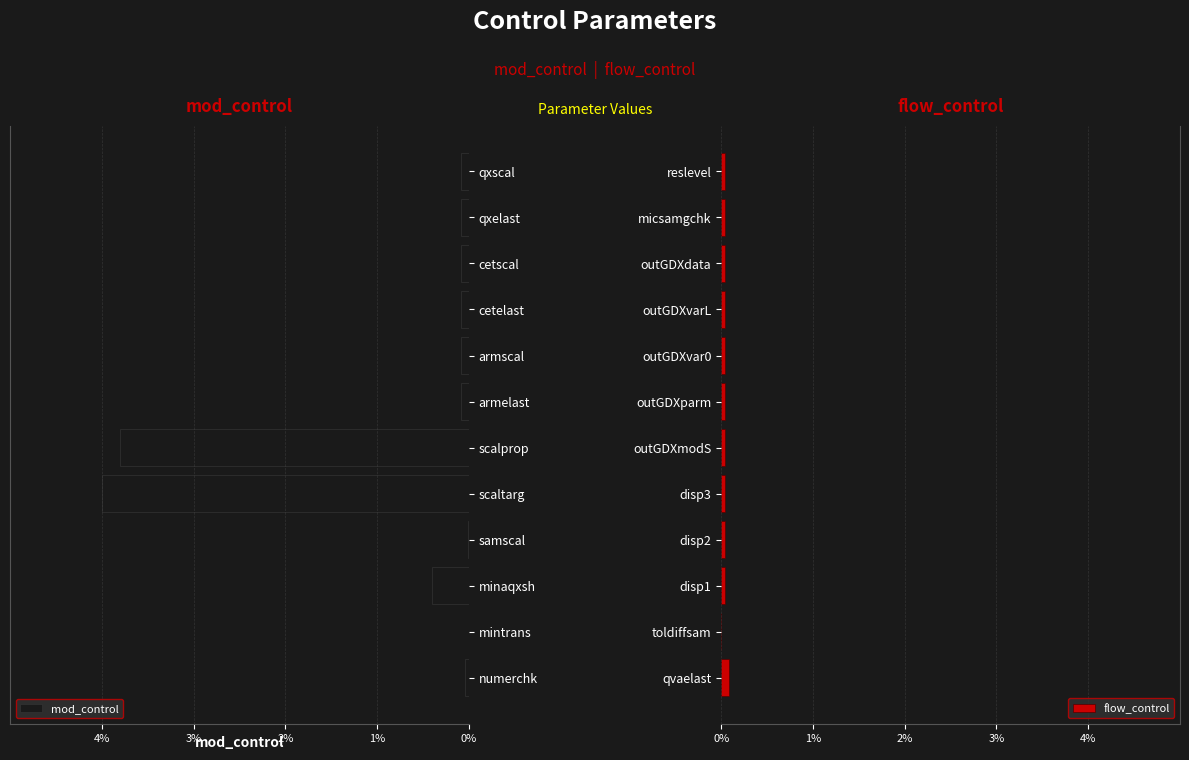

How many distinct data groups are displayed?

2